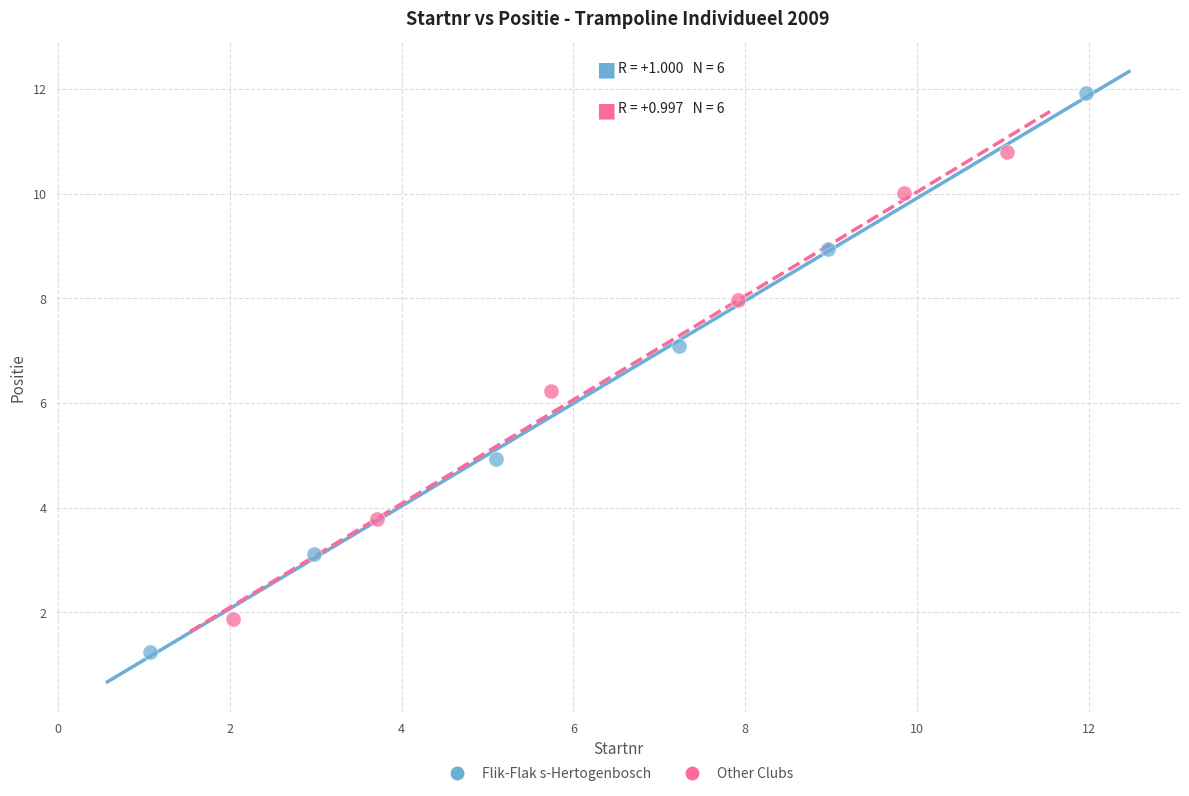

Which series contains the lowest Y value?

Flik-Flak s-Hertogenbosch